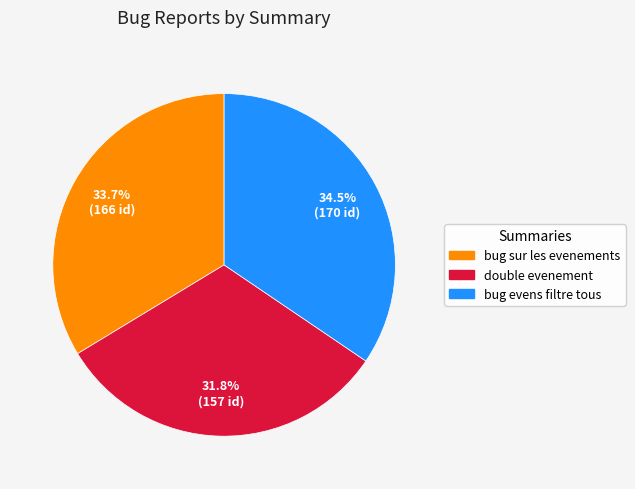

To the nearest percent, what is the average slice percentage?

33%